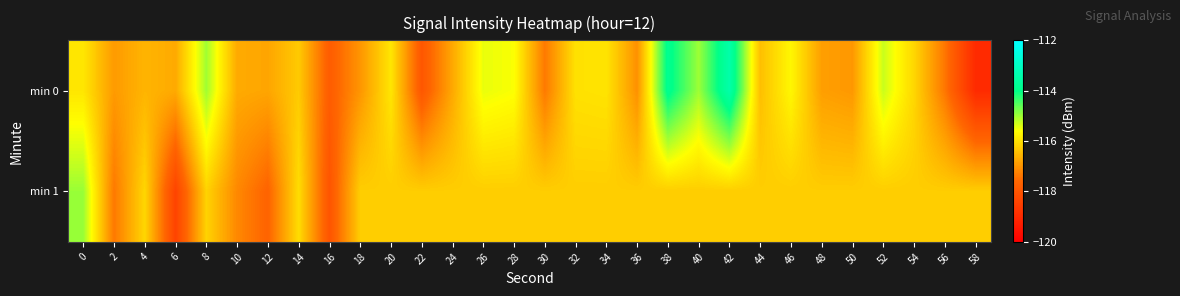

Count the number of data series in this chart.

2